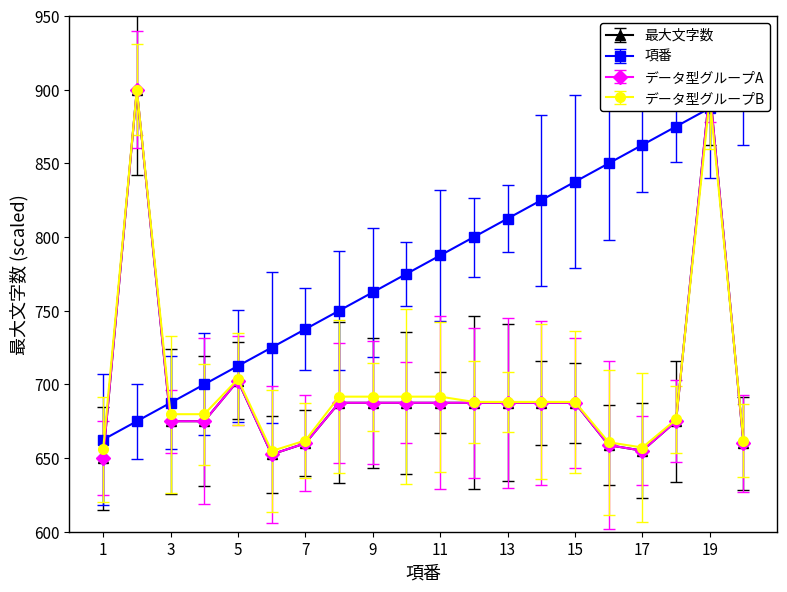

At how many categories does at least one series exceed 772?

12